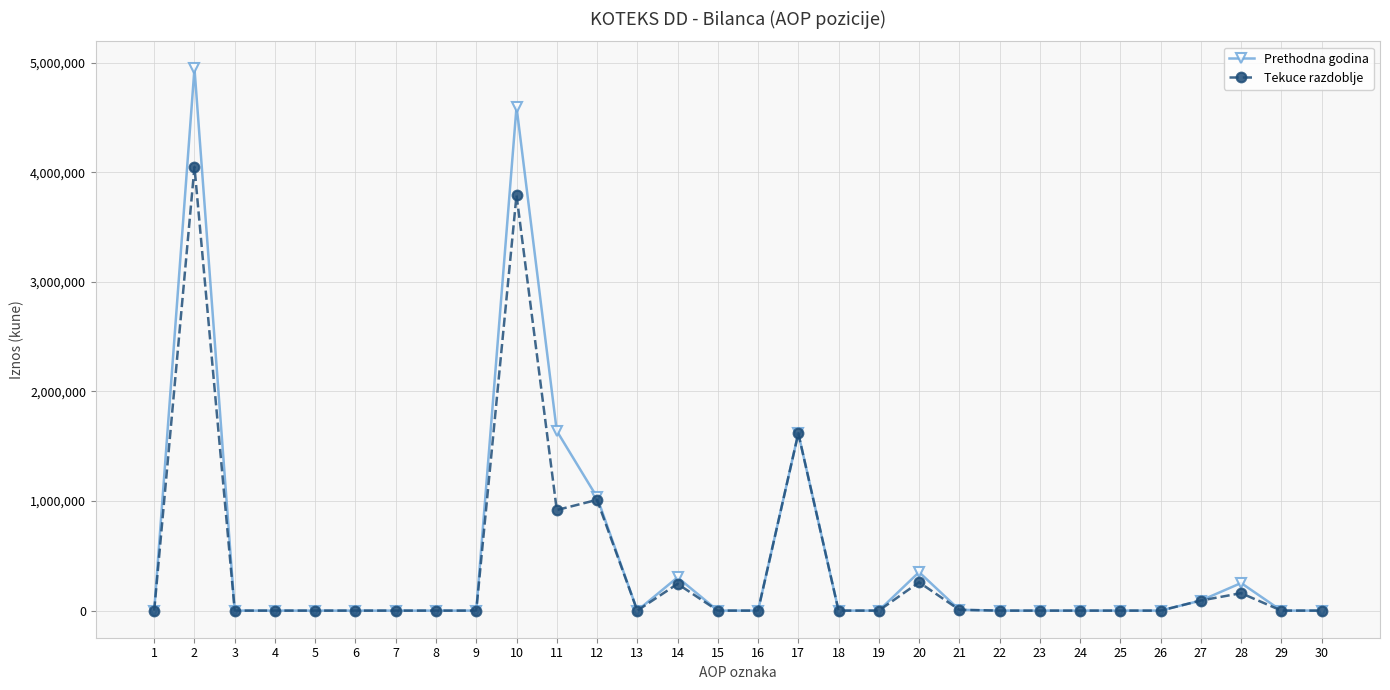

Where is the first local maximum for Tekuce razdoblje?

2